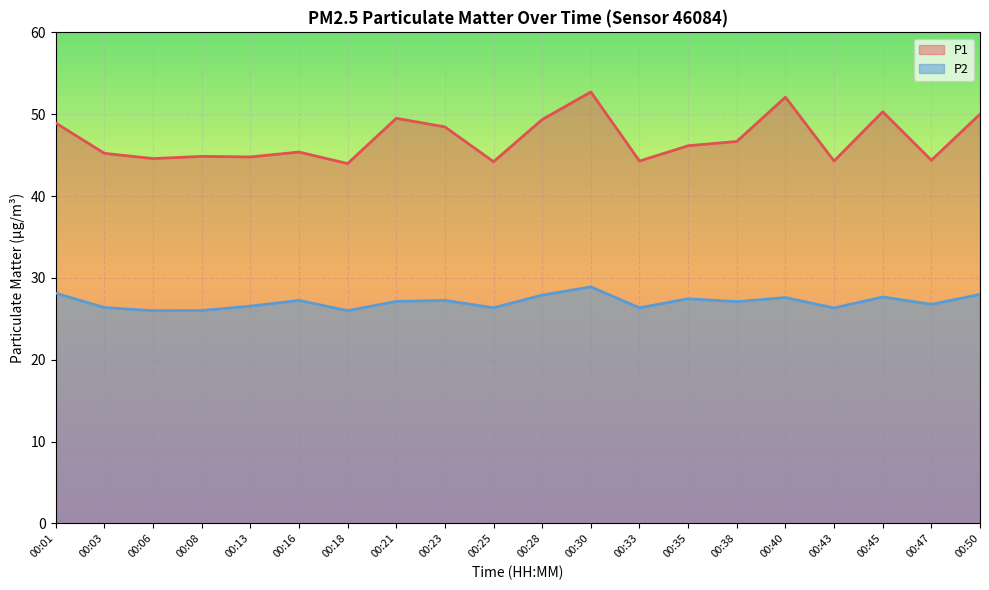

Which has a higher value, 00:30 or 00:08?

00:30